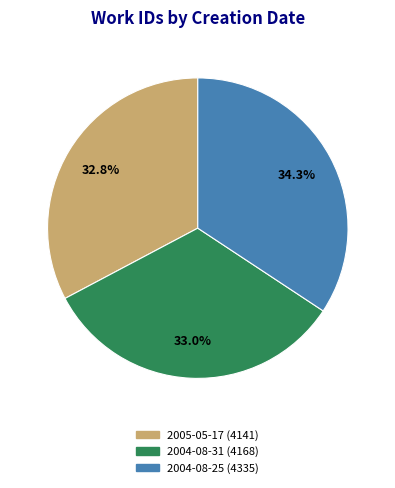

Does any single category account for the majority?

No